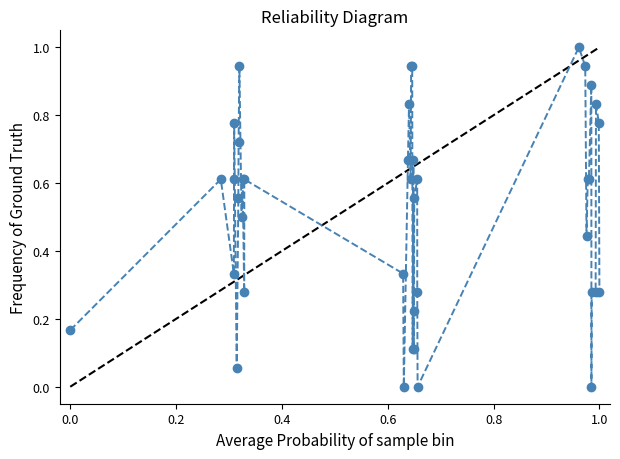

True or false: the data has more than 1 interior local peaks.

True